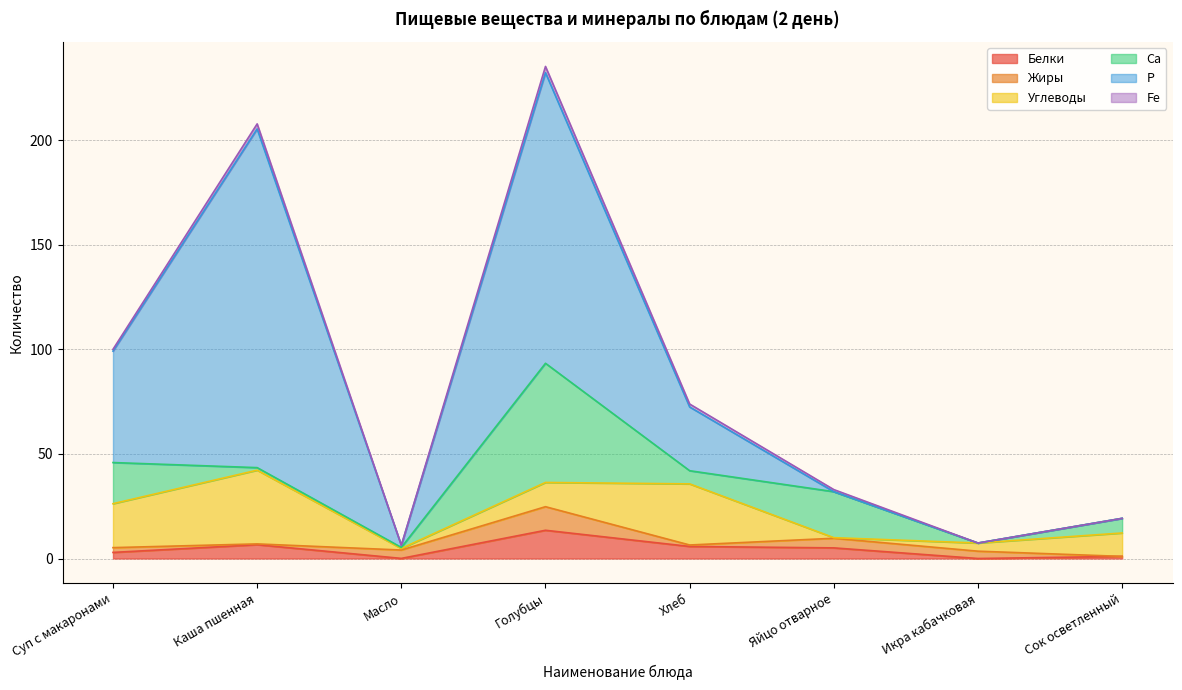

The Р series shows 82.9 at Сок осветленный. True or false?

False